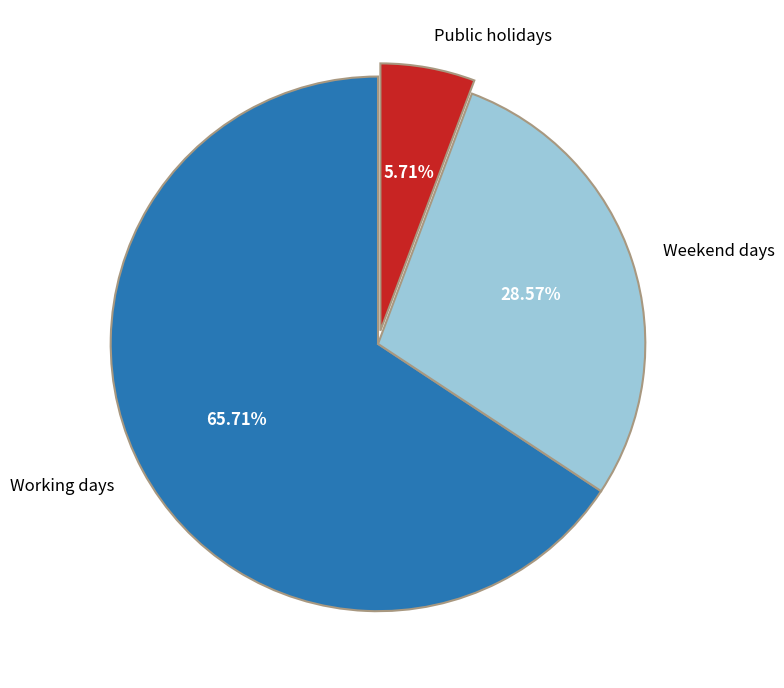

Rank the categories by value from lowest to highest.

Public holidays, Weekend days, Working days